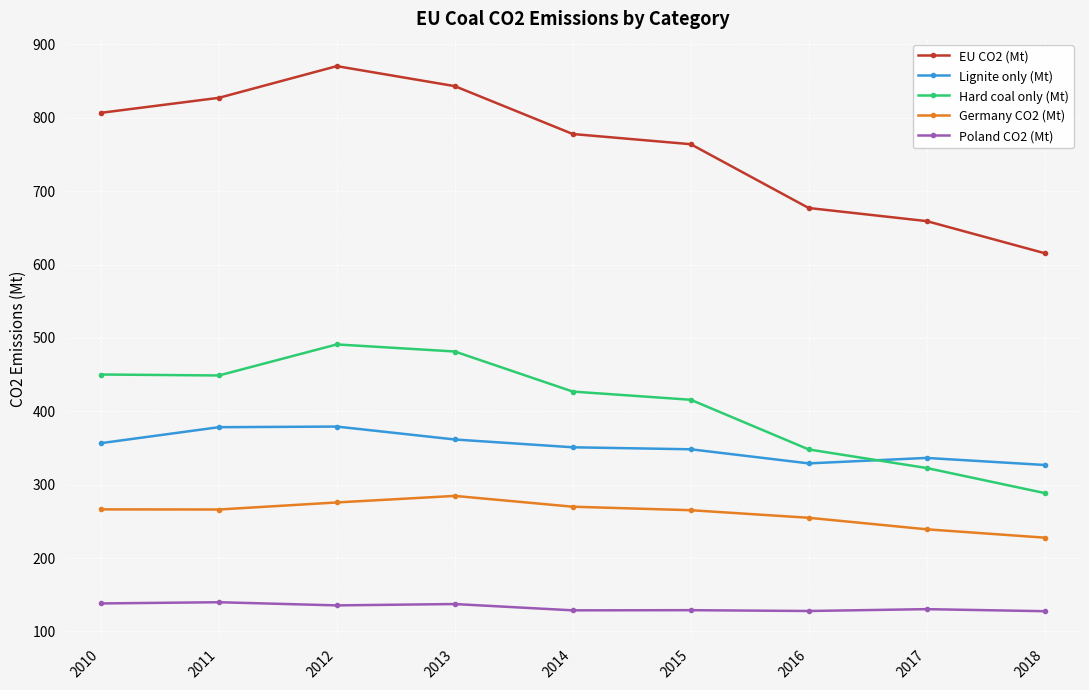

What is the difference between the maximum and minimum values in the Germany CO2 (Mt) series?

56.9